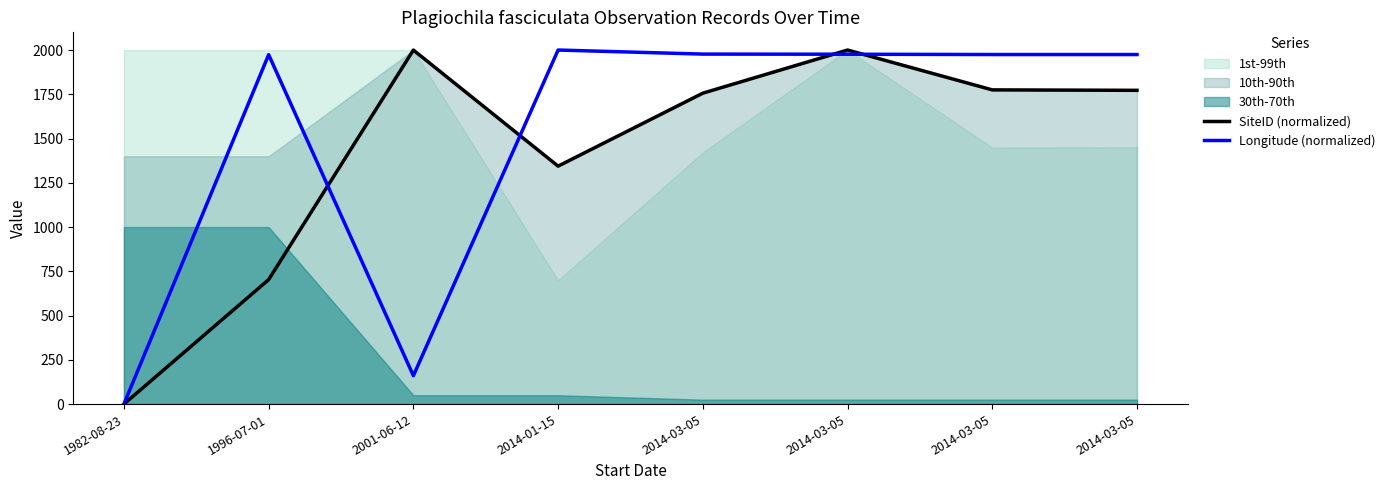

Count the number of categories in the chart.

8